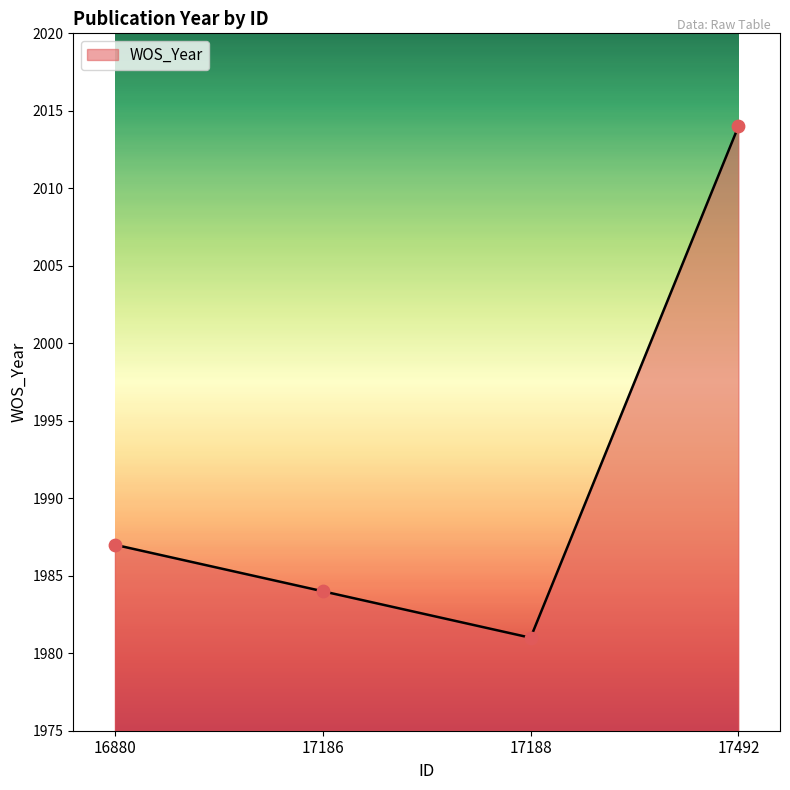

Between 17186 and 16880, which is larger?

16880